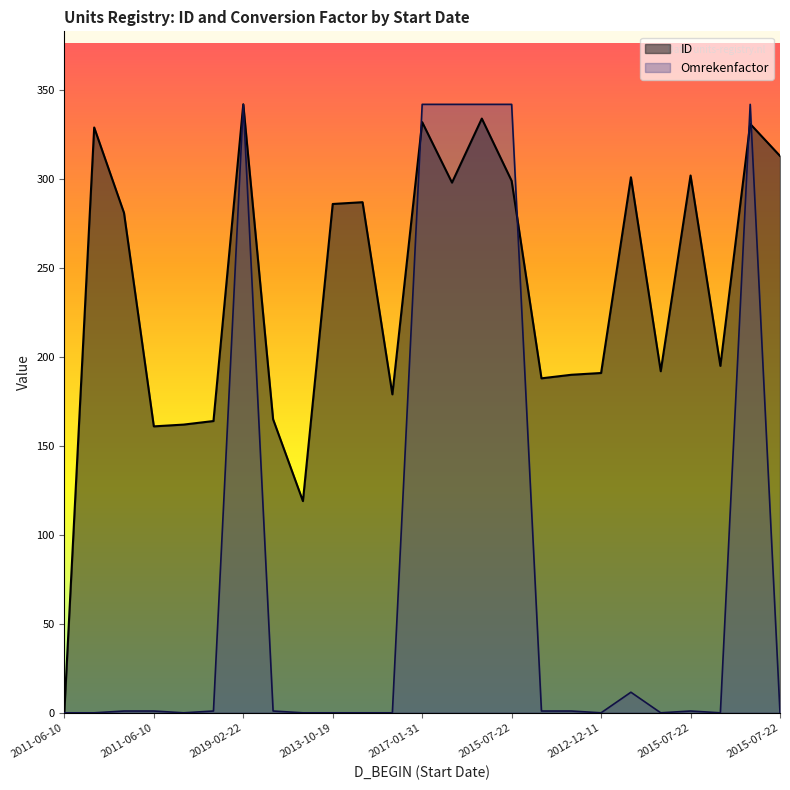

Reading left to right, list all the values displayed in this chart.

1	329	281	161	162	164	342	165	119	286	287	179	332	298	334	299	188	190	191	301	192	302	195	331	313